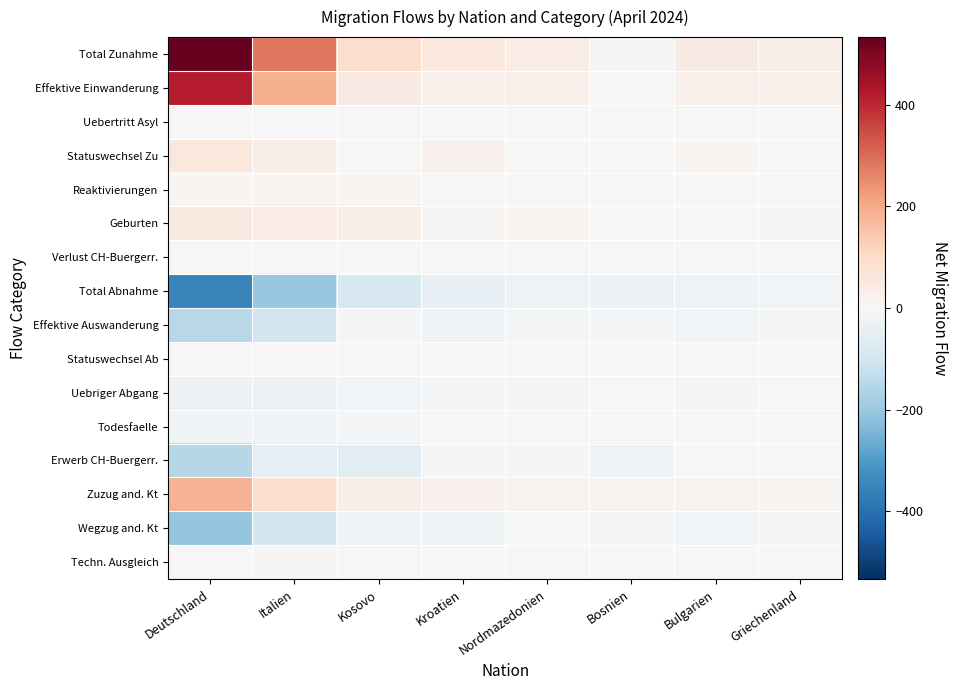

Reading left to right, list all the values displayed in this chart.

Total Zunahme: Deutschland=533	Italien=279	Kosovo=92	Kroatien=57	Nordmazedonien=40	Bosnien=8	Bulgarien=44	Griechenland=35
Effektive Einwanderung: Deutschland=418	Italien=190	Kosovo=43	Kroatien=28	Nordmazedonien=28	Bosnien=2	Bulgarien=29	Griechenland=25
Uebertritt Asyl: Deutschland=0	Italien=0	Kosovo=0	Kroatien=0	Nordmazedonien=0	Bosnien=1	Bulgarien=0	Griechenland=0
Statuswechsel Zu: Deutschland=57	Italien=37	Kosovo=4	Kroatien=23	Nordmazedonien=0	Bosnien=0	Bulgarien=9	Griechenland=3
Reaktivierungen: Deutschland=11	Italien=14	Kosovo=9	Kroatien=1	Nordmazedonien=2	Bosnien=2	Bulgarien=4	Griechenland=0
Geburten: Deutschland=47	Italien=38	Kosovo=36	Kroatien=5	Nordmazedonien=10	Bosnien=3	Bulgarien=2	Griechenland=7
Verlust CH-Buergerr.: Deutschland=0	Italien=0	Kosovo=0	Kroatien=0	Nordmazedonien=0	Bosnien=0	Bulgarien=0	Griechenland=0
Total Abnahme: Deutschland=-351	Italien=-202	Kosovo=-87	Kroatien=-42	Nordmazedonien=-27	Bosnien=-30	Bulgarien=-26	Griechenland=-16
Effektive Auswanderung: Deutschland=-148	Italien=-101	Kosovo=-7	Kroatien=-20	Nordmazedonien=-6	Bosnien=-7	Bulgarien=-16	Griechenland=-10
Statuswechsel Ab: Deutschland=0	Italien=0	Kosovo=0	Kroatien=-1	Nordmazedonien=0	Bosnien=0	Bulgarien=0	Griechenland=0
Uebriger Abgang: Deutschland=-30	Italien=-30	Kosovo=-15	Kroatien=-7	Nordmazedonien=-6	Bosnien=-2	Bulgarien=-8	Griechenland=-2
Todesfaelle: Deutschland=-21	Italien=-20	Kosovo=-5	Kroatien=-4	Nordmazedonien=-4	Bosnien=-1	Bulgarien=0	Griechenland=-1
Erwerb CH-Buergerr.: Deutschland=-152	Italien=-51	Kosovo=-60	Kroatien=-10	Nordmazedonien=-11	Bosnien=-20	Bulgarien=-2	Griechenland=-3
Zuzug and. Kt: Deutschland=186	Italien=86	Kosovo=33	Kroatien=23	Nordmazedonien=19	Bosnien=19	Bulgarien=19	Griechenland=13
Wegzug and. Kt: Deutschland=-205	Italien=-99	Kosovo=-20	Kroatien=-22	Nordmazedonien=-4	Bosnien=-5	Bulgarien=-14	Griechenland=-10
Techn. Ausgleich: Deutschland=3	Italien=5	Kosovo=1	Kroatien=0	Nordmazedonien=-1	Bosnien=-2	Bulgarien=1	Griechenland=0